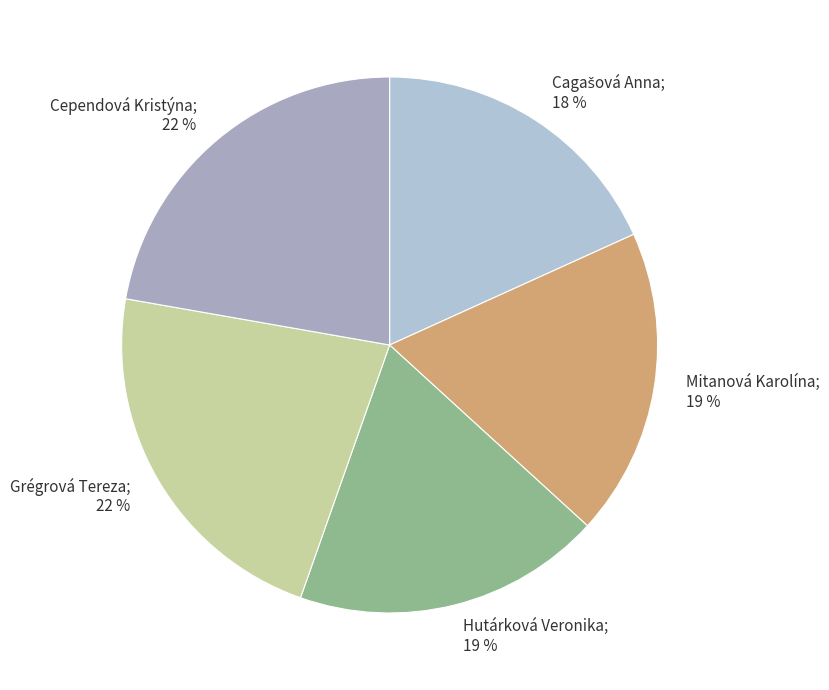

How many slices are in this pie chart?

5